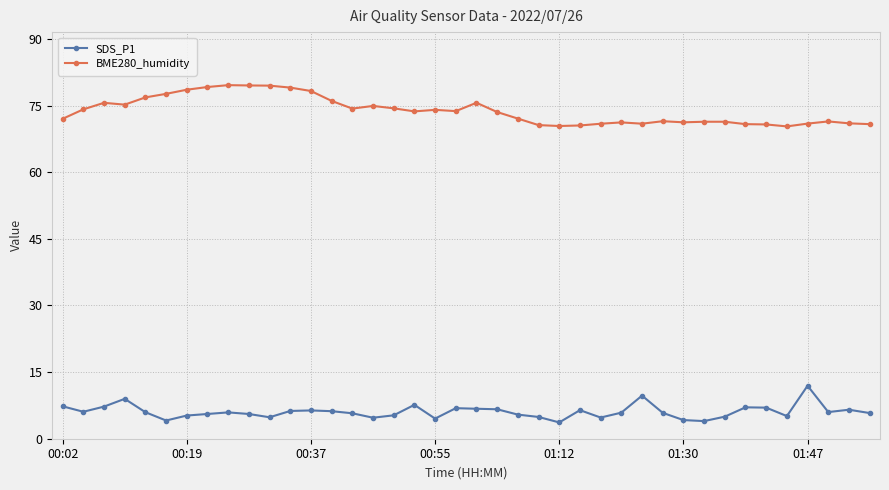

Which series has the largest total across all categories?

BME280_humidity